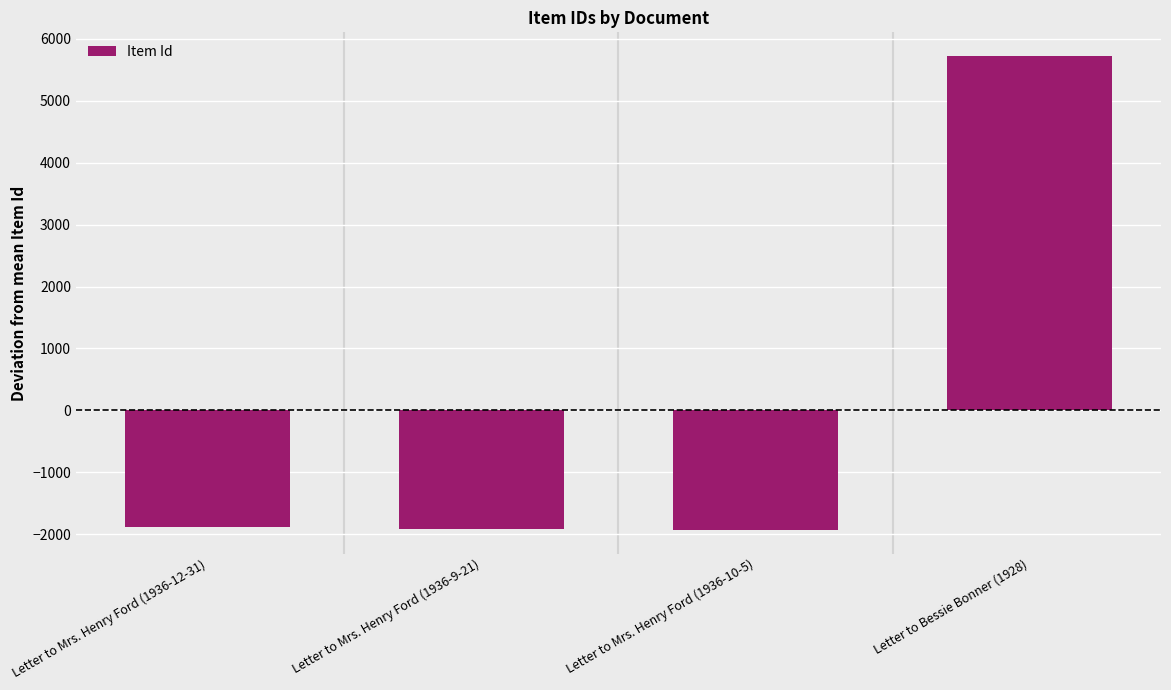

What is the sum of the values at Letter to Bessie Bonner (1928) and Letter to Mrs. Henry Ford (1936-12-31)?

3837